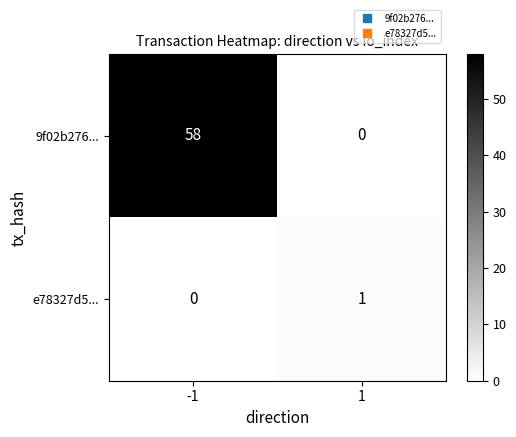

Reading left to right, list all the values displayed in this chart.

9f02b276...: -1=58	1=0
e78327d5...: -1=0	1=1